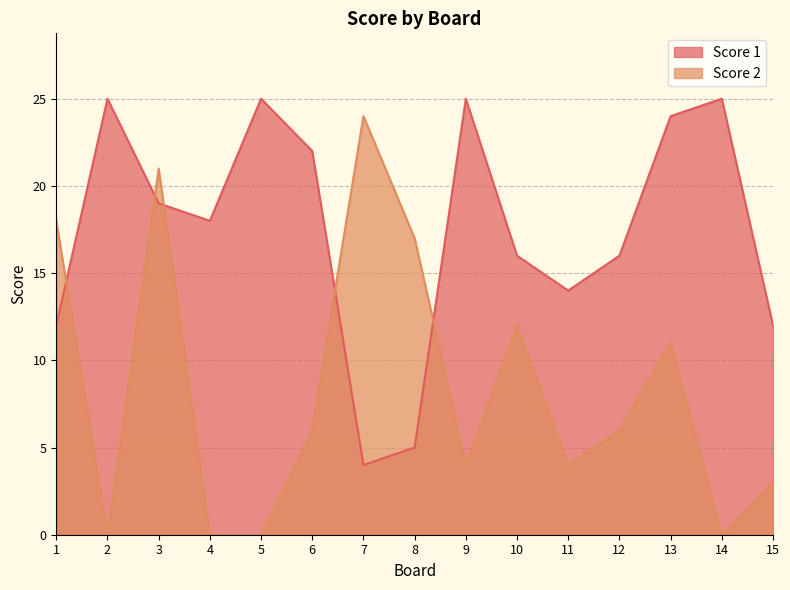

Which series has the widest spread of values?

Score 2